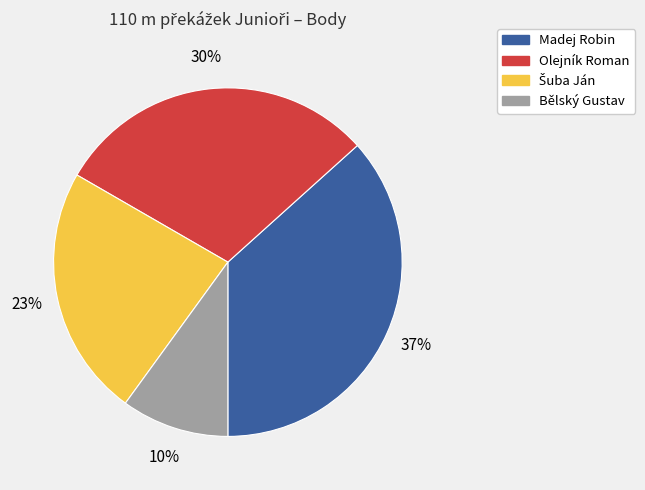

To the nearest percent, what is the average slice percentage?

25%